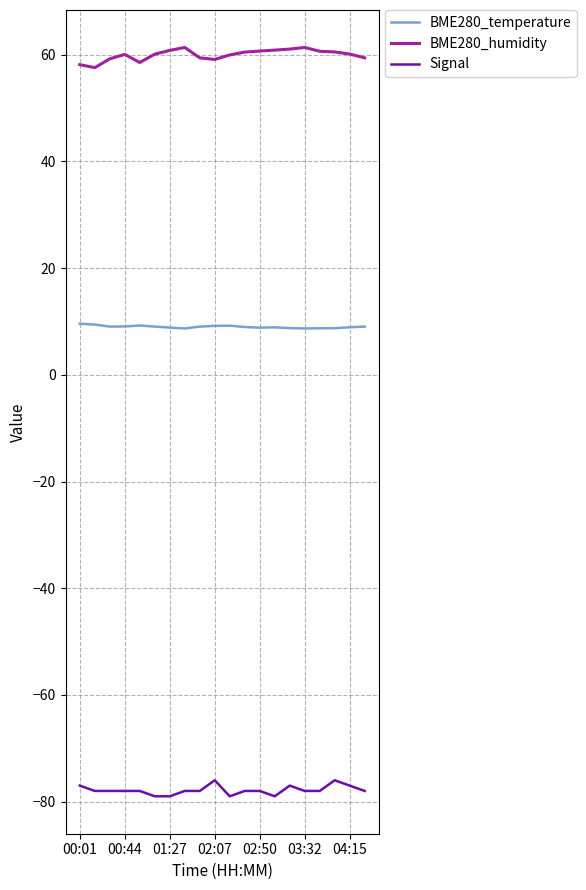

List the series in order of their peak value, lowest first.

Signal, BME280_temperature, BME280_humidity